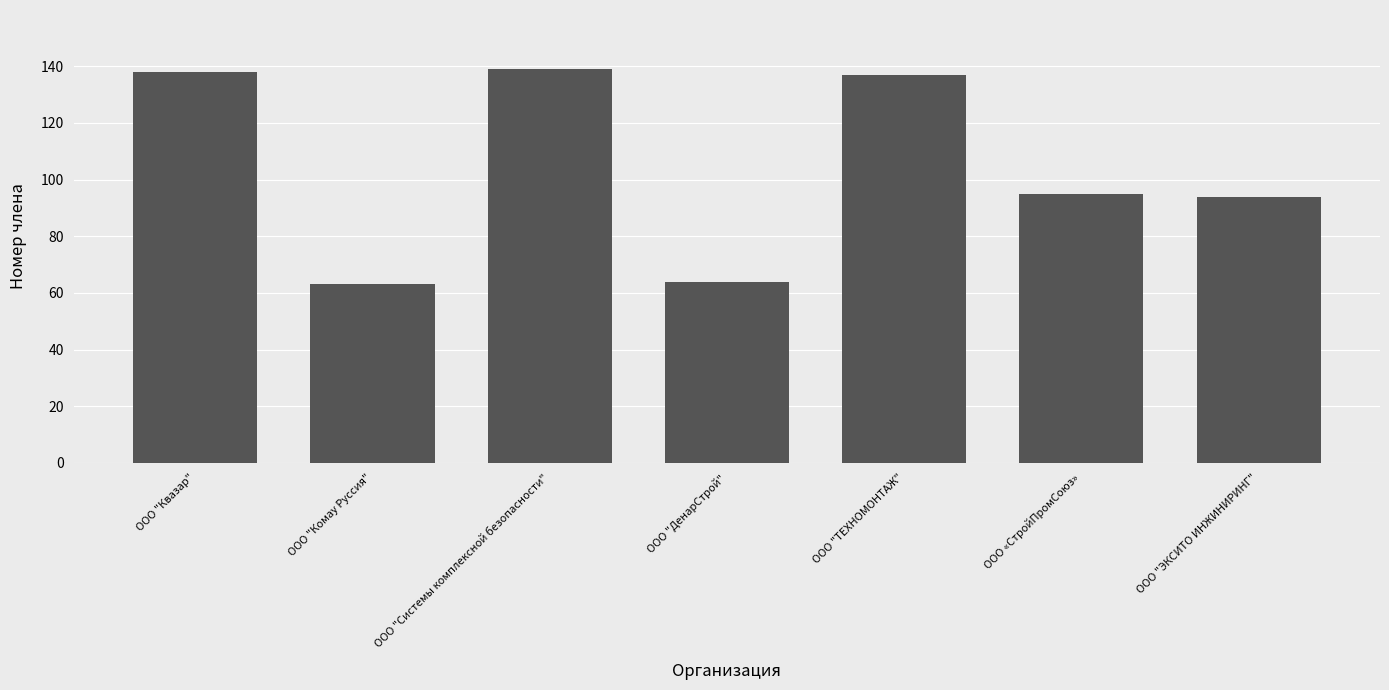

Are the bars grouped side by side (vs. stacked)?

No